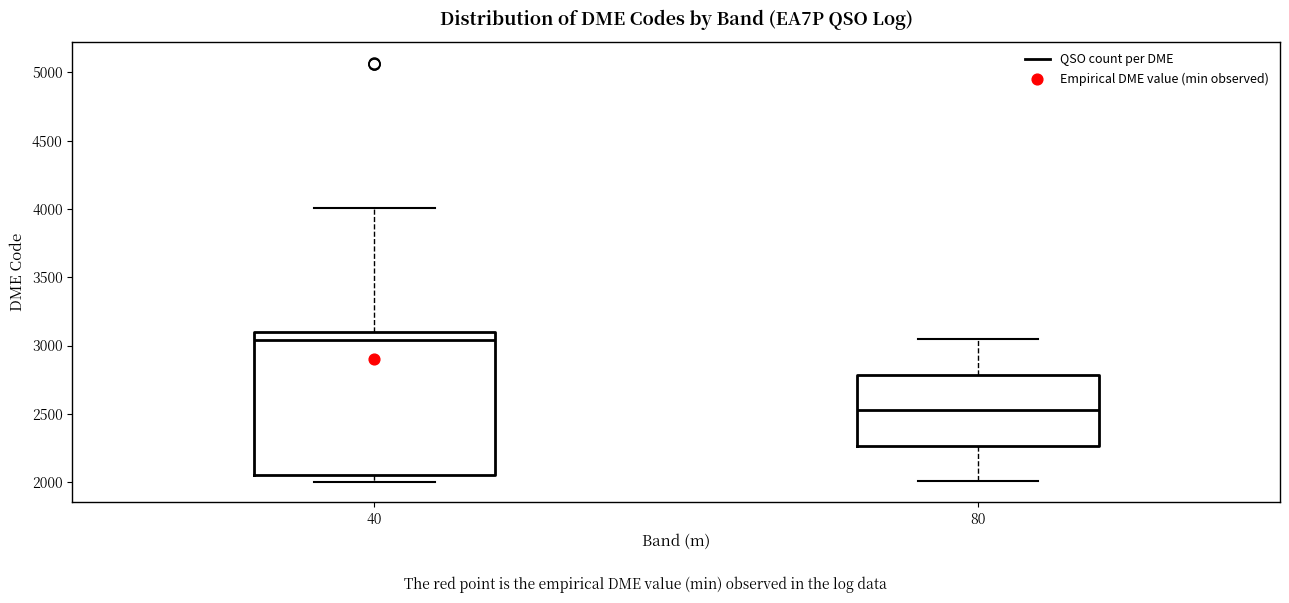

Reading left to right, read every box against the y-axis: the position of its median line, the range the box covers, and the ends of its whiskers. The values are not printed on the chart, so give them approximately, as read against the axis.

40: median 3050, box 2050 to 3100, whiskers 2000 to 4000
80: median 2550, box 2250 to 2800, whiskers 2000 to 3050